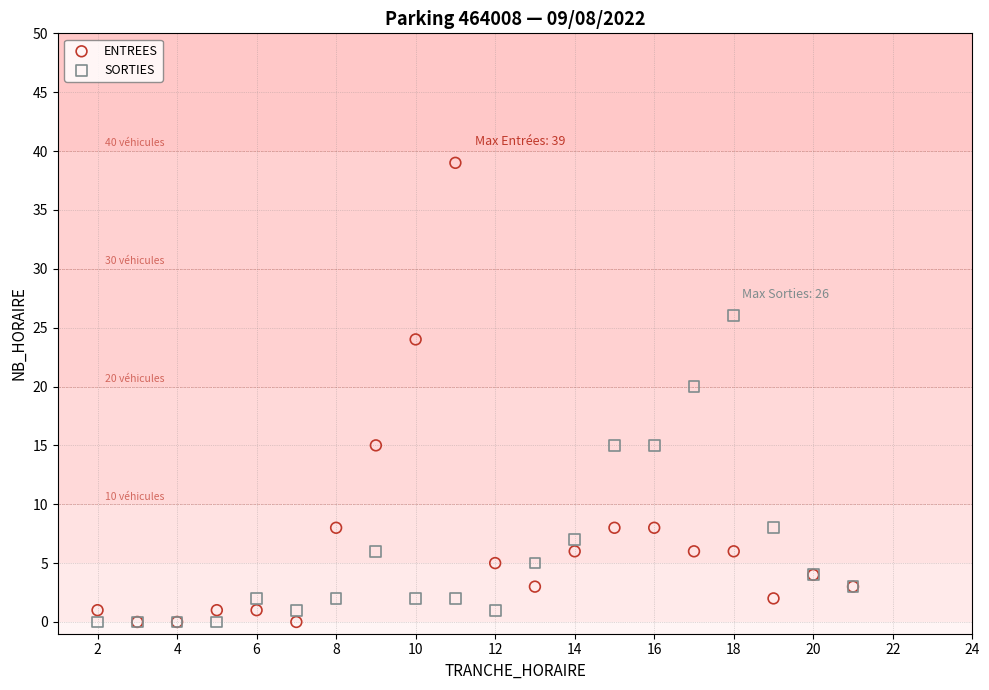

In the ENTREES series, what Y value is closest to 19?

15